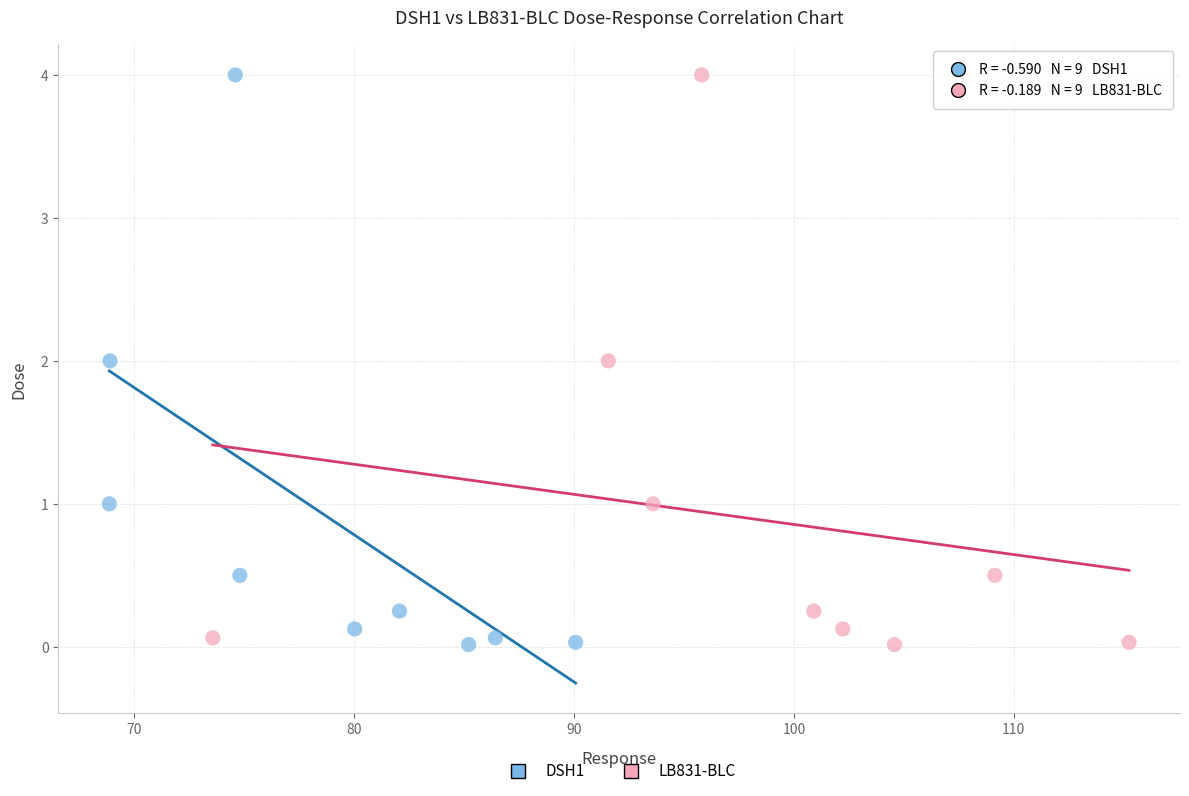

What are all the series names shown in the legend?

DSH1, LB831-BLC